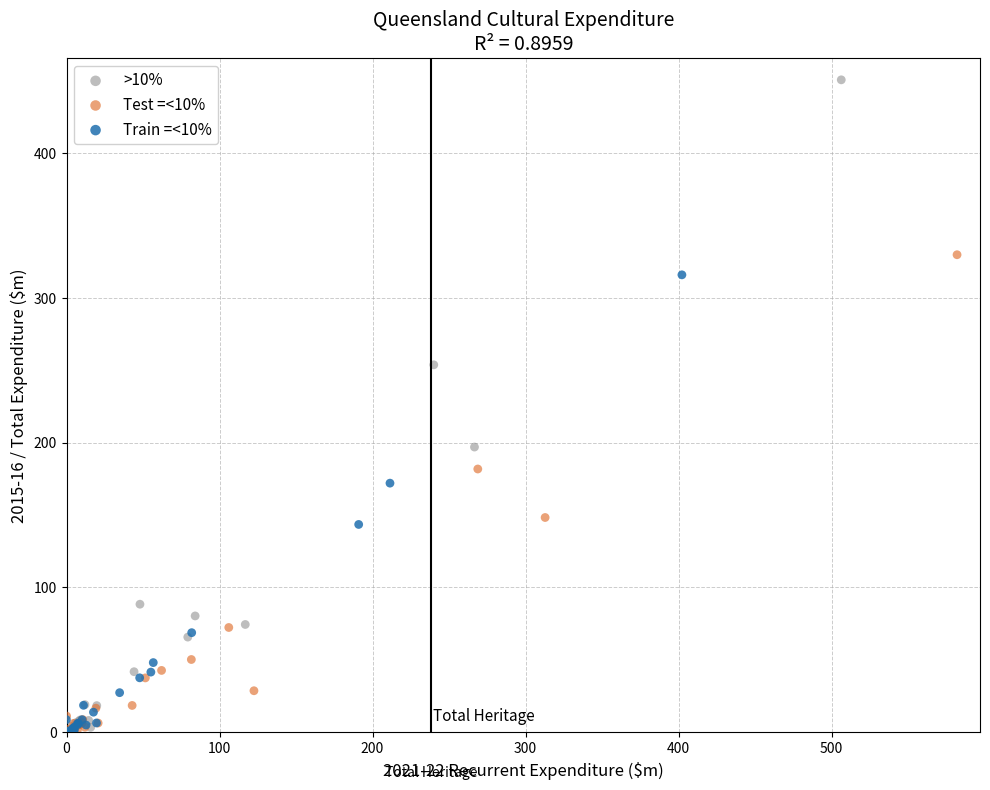

Which series has the widest spread of Y values?

>10%